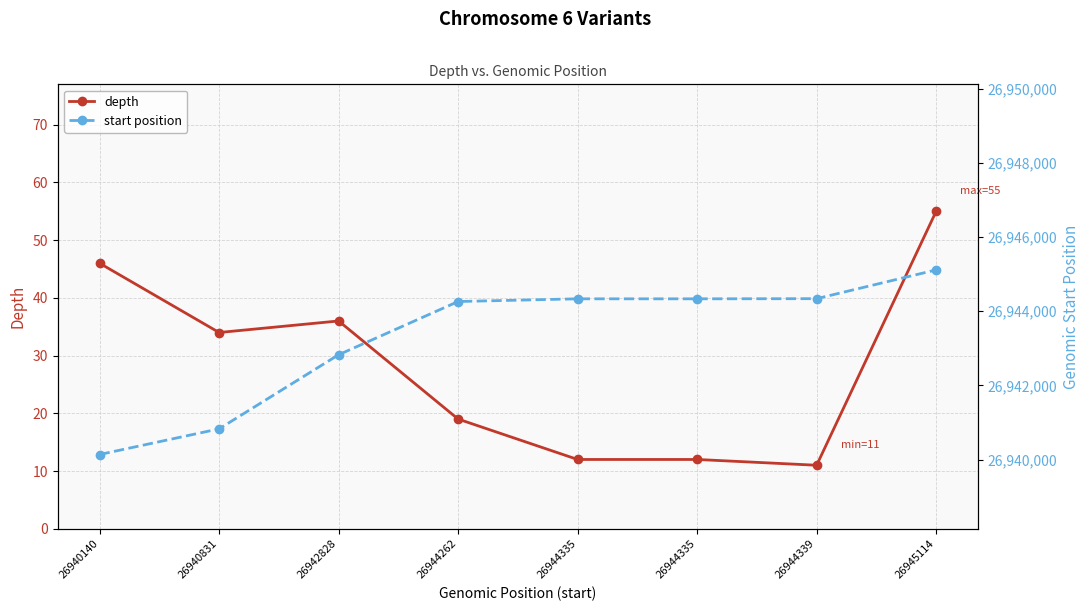

True or false: depth has more than 0 interior local peaks.

True